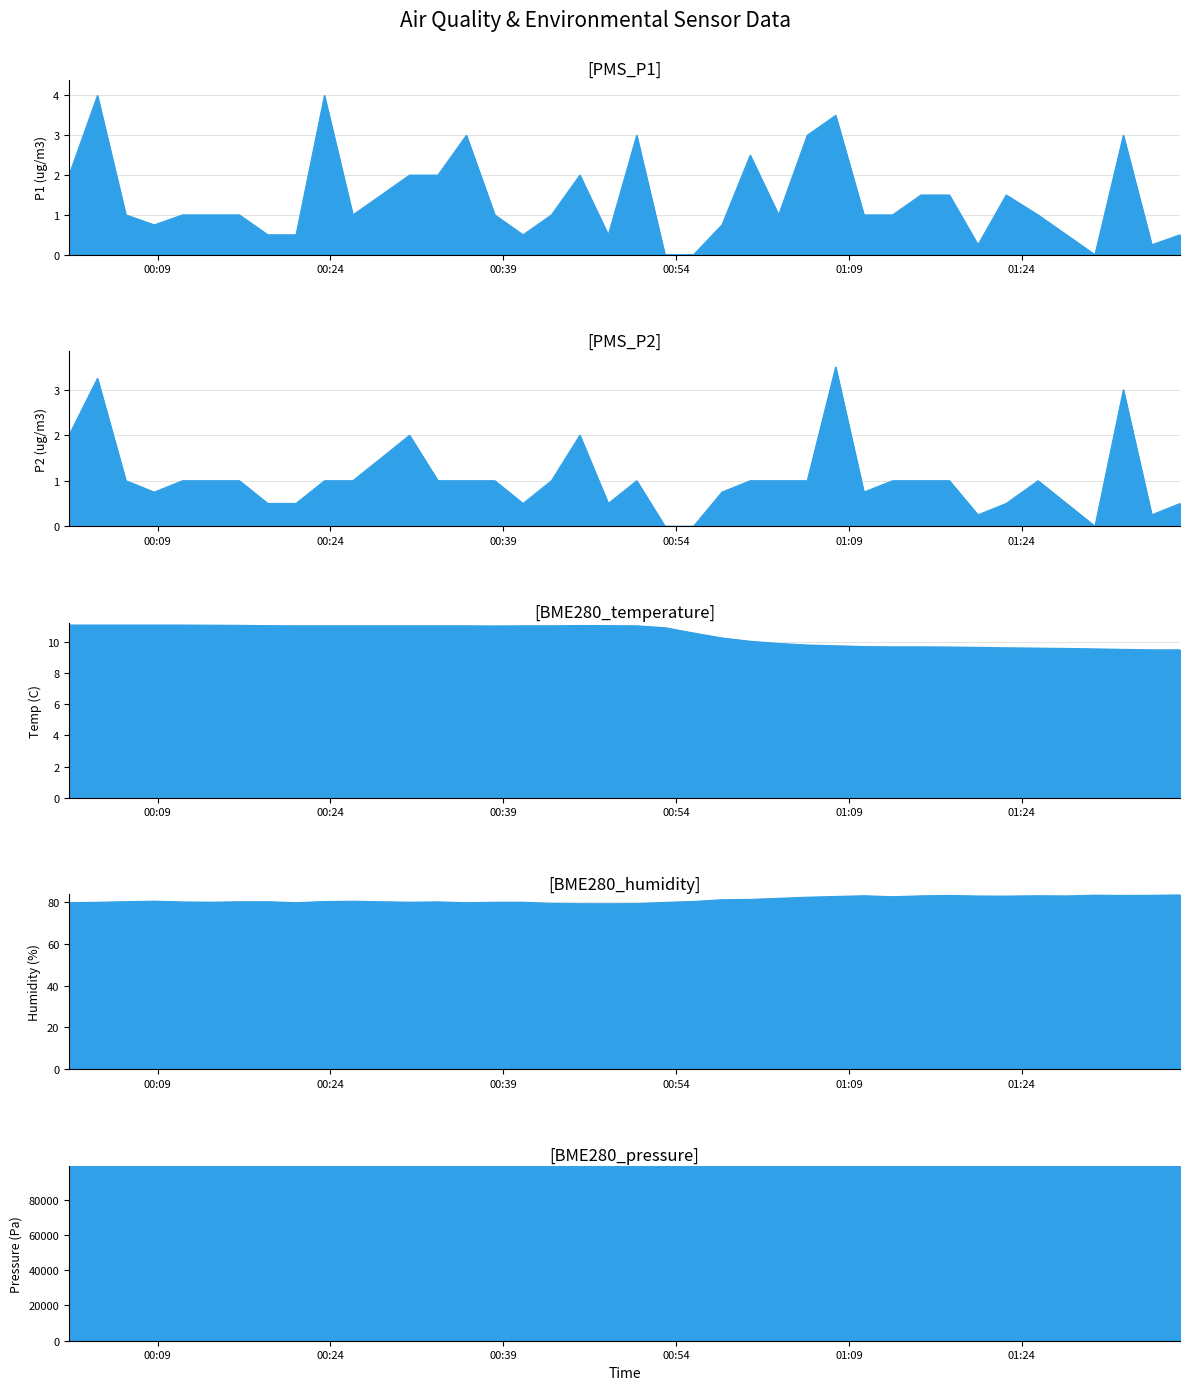

What is the difference between the second highest and minimum values in the PMS_P1 series?

4.0